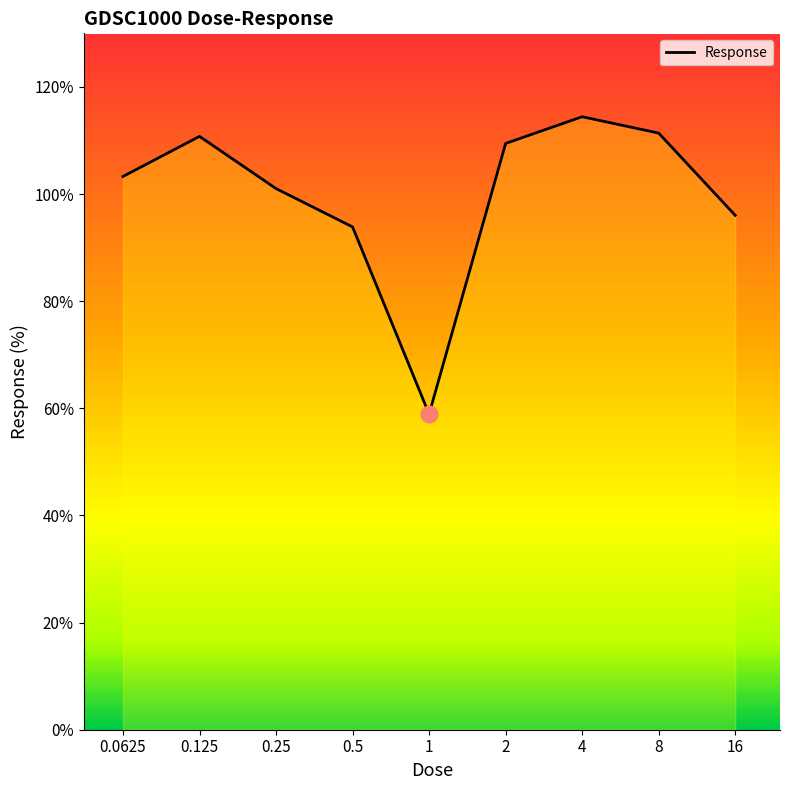

How many lines are shown in the chart?

1